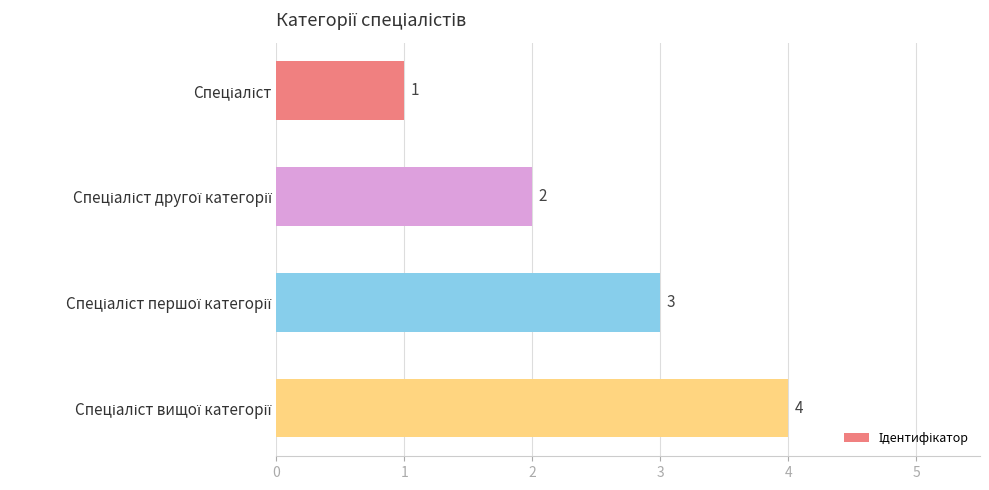

What is the maximum value shown in the chart?

4